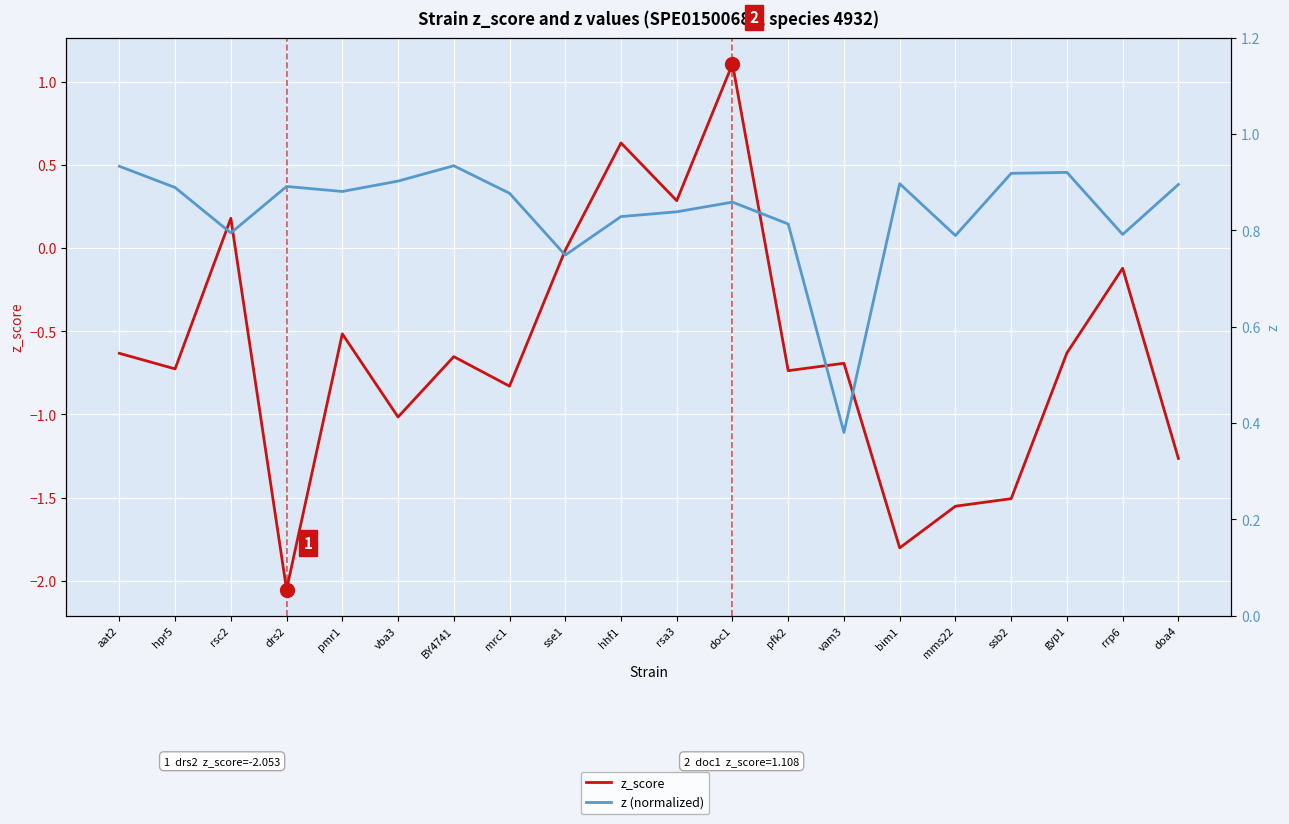

At which category is the sum across all series the highest?

doc1